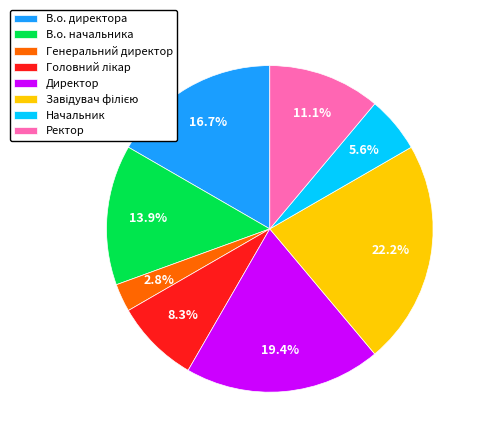

Which slice is the smallest?

Генеральний директор